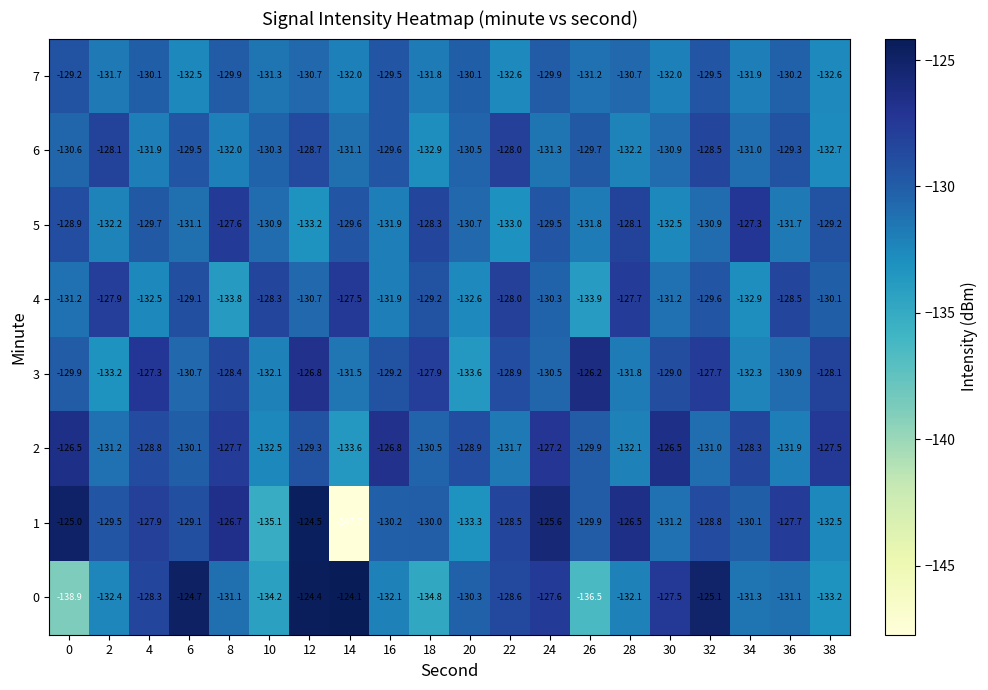

Between 2 and 20, which series saw the biggest shift?

4